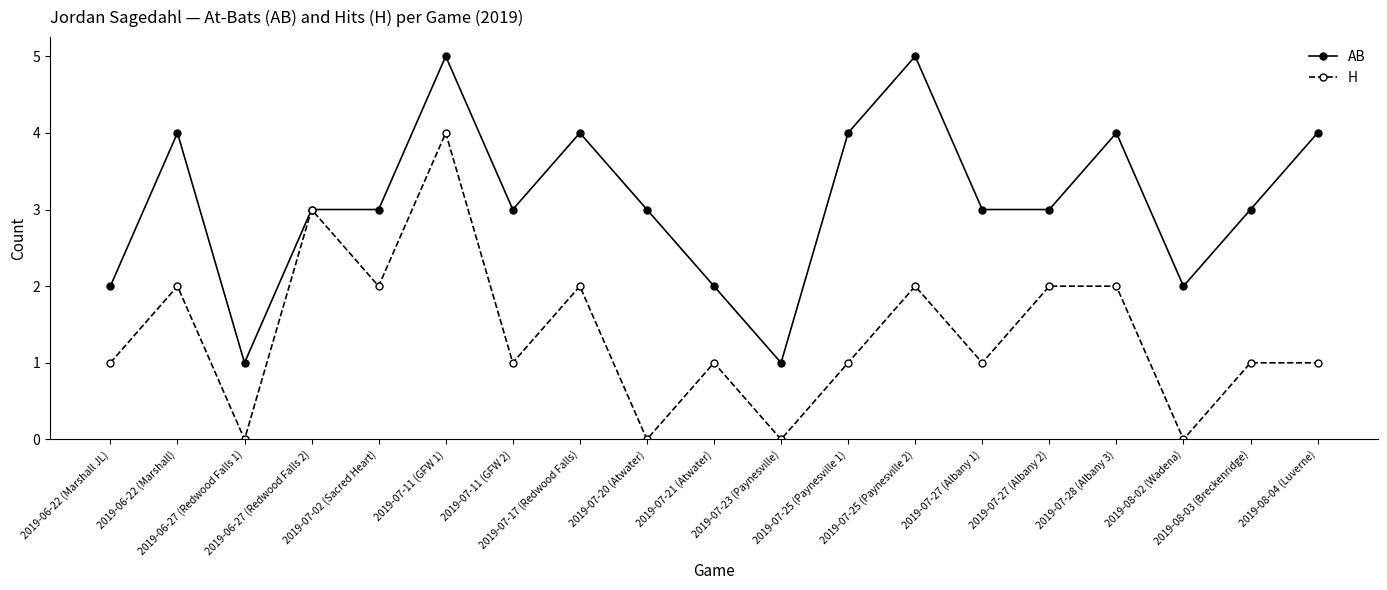

How many interior local valleys does the H series have?

7